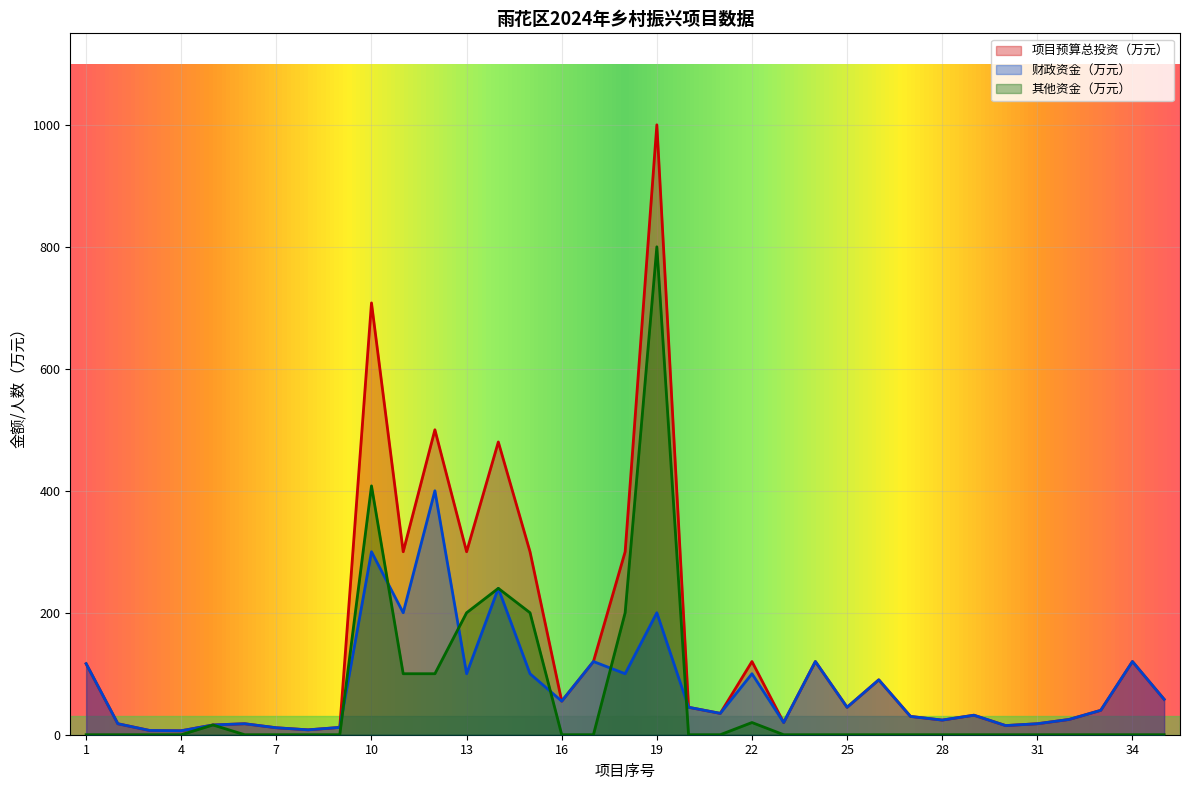

Read the 财政资金（万元） value at 28.

24.0